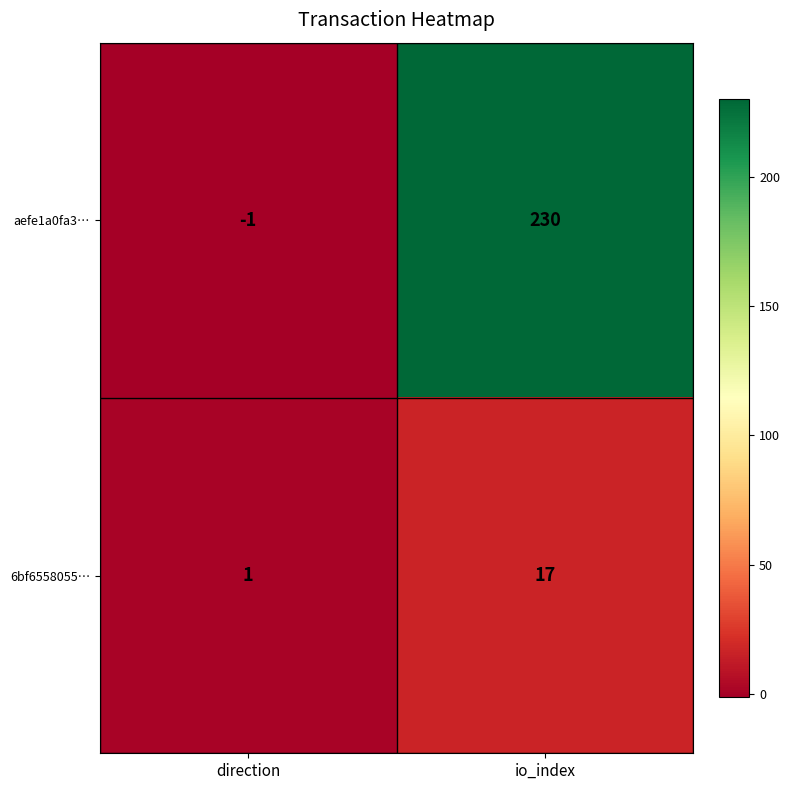

How many distinct data groups are displayed?

2